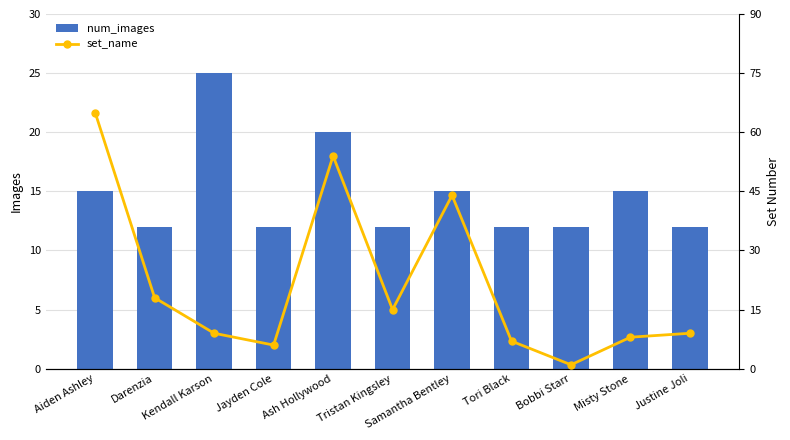

Which series has the largest range (max minus min)?

set_name